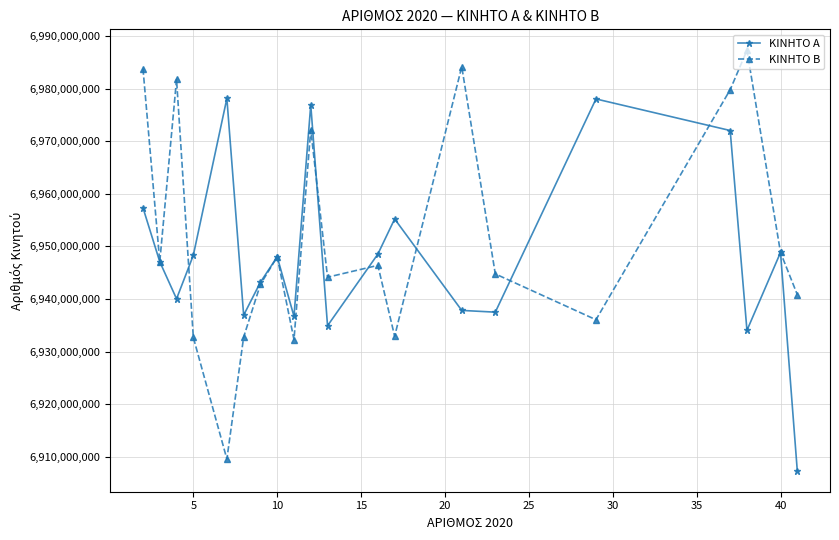

What is the minimum value shown in the chart?

6907327555